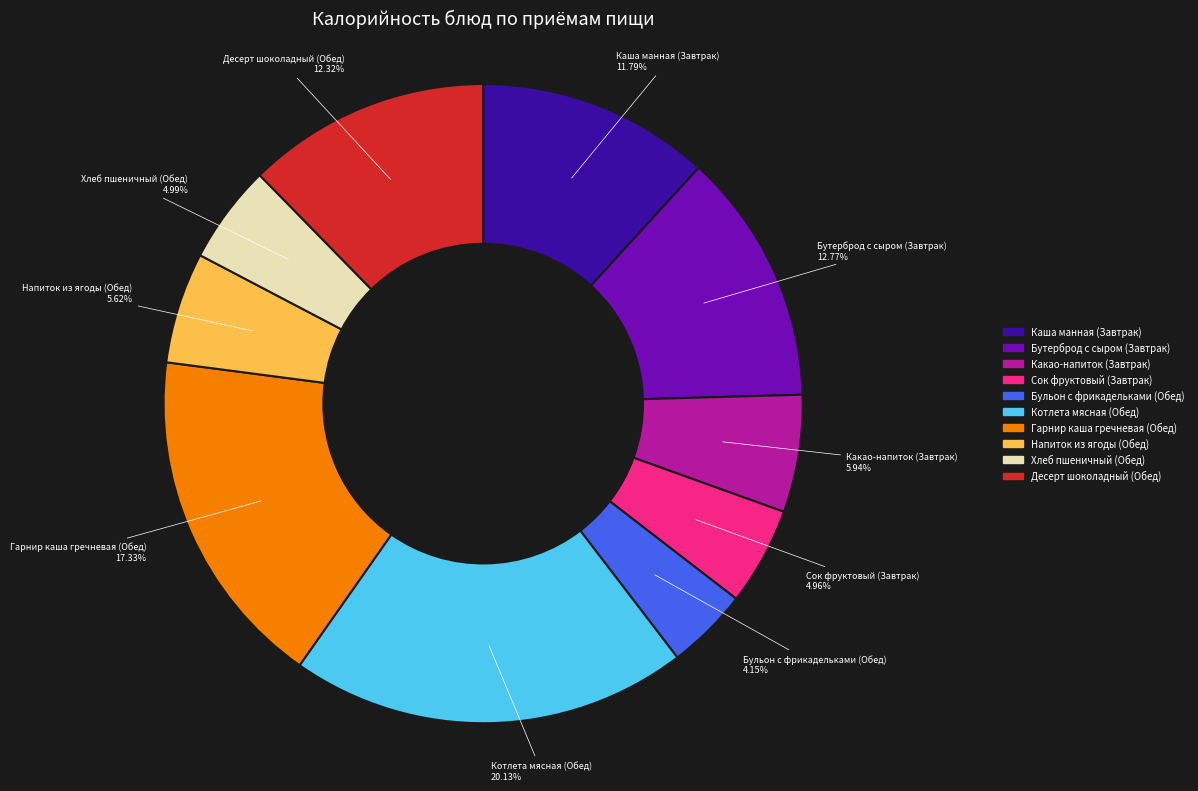

To the nearest percent, what portion does Бутерброд с сыром (Завтрак) represent?

13%